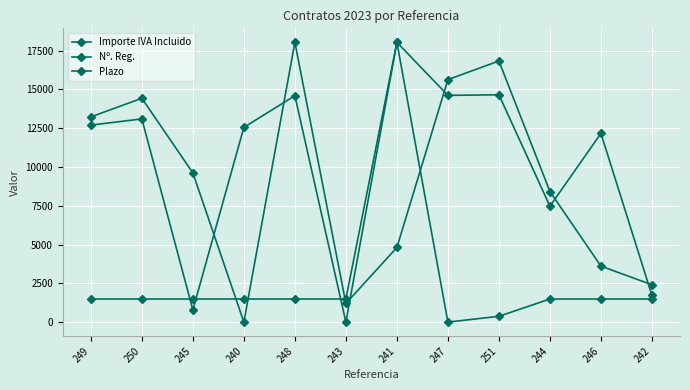

Count the number of categories in the chart.

12